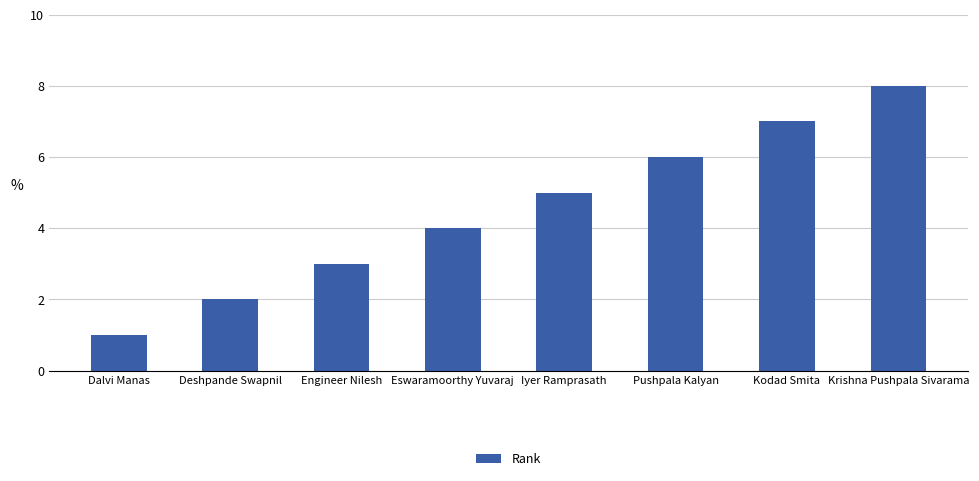

Where is the data nearest to the value 4?

Eswaramoorthy Yuvaraj